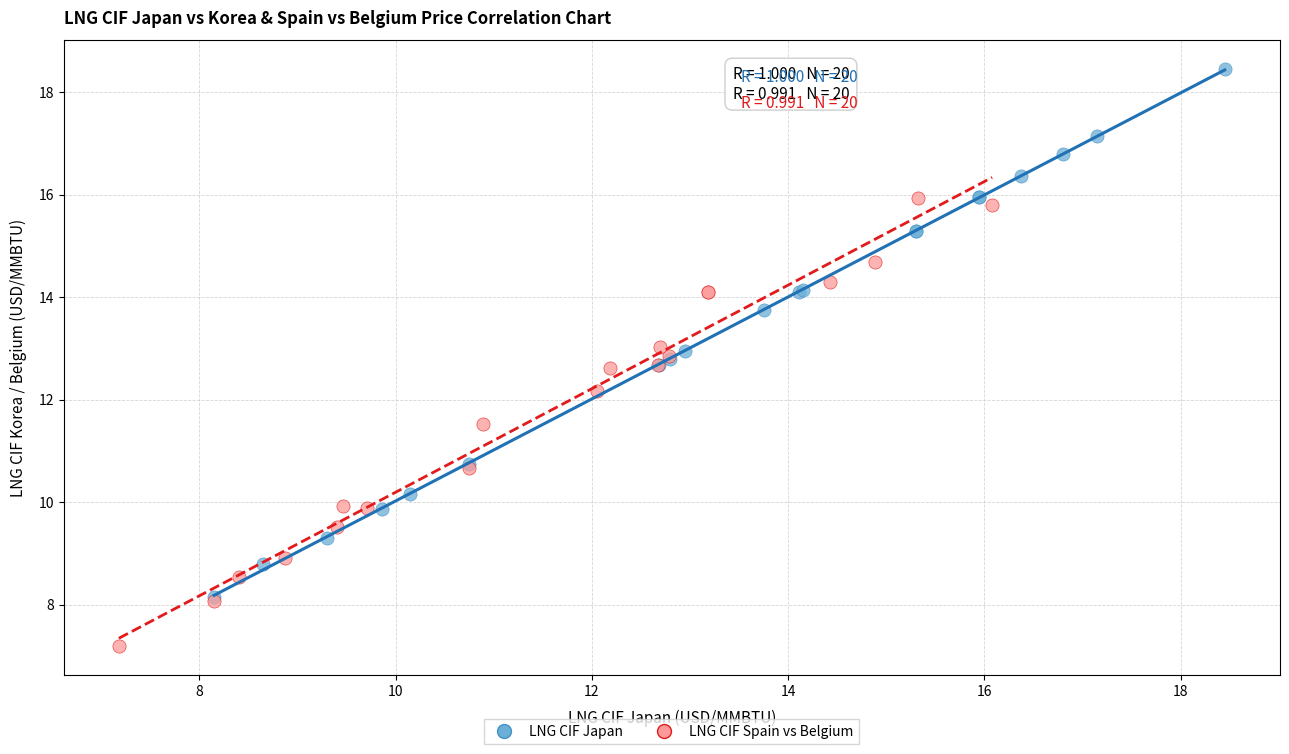

Which series reaches the maximum Y coordinate?

LNG CIF Japan